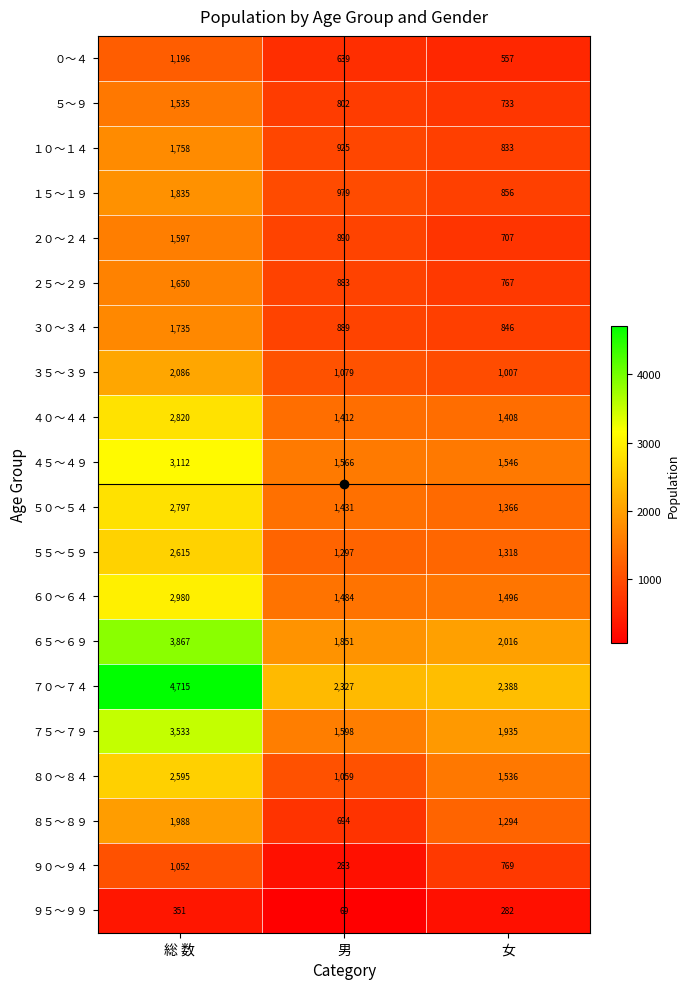

What is the sum of all ５～９ values?

3070